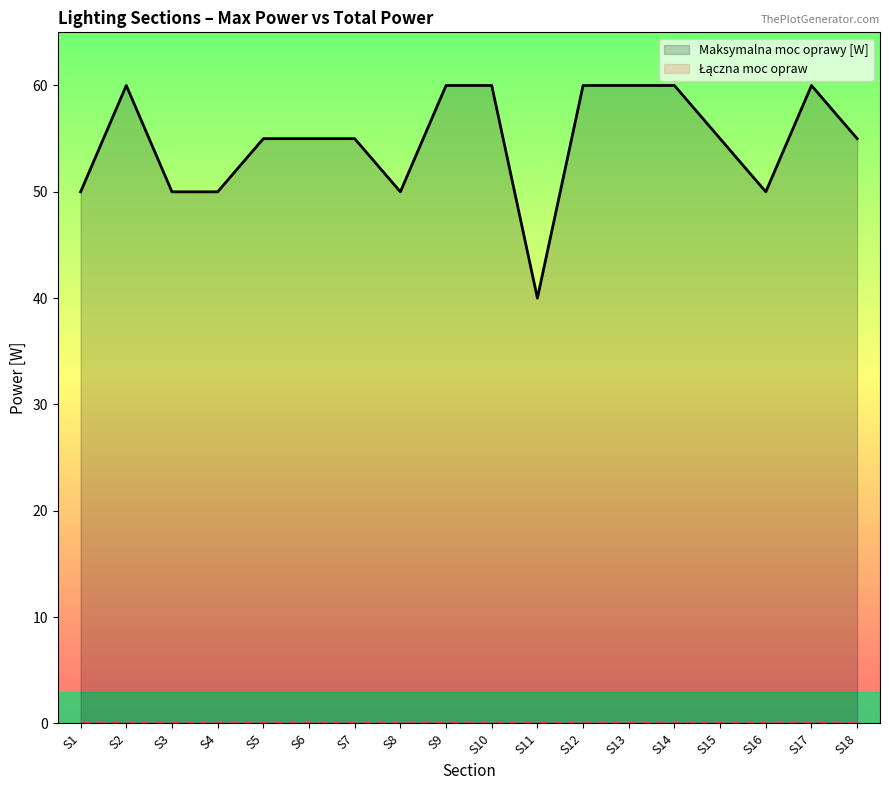

True or false: Łączna moc opraw and Maksymalna moc oprawy [W] intersect in this chart.

False